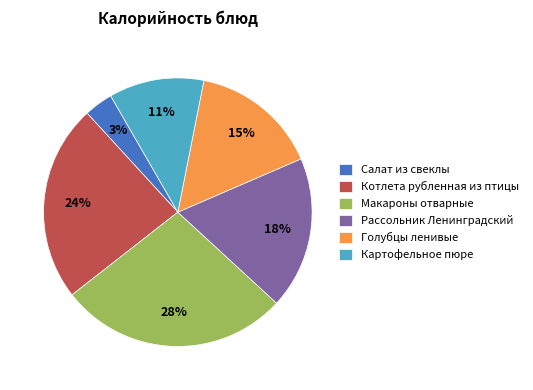

Does Рассольник Ленинградский represent more than half of the total?

No